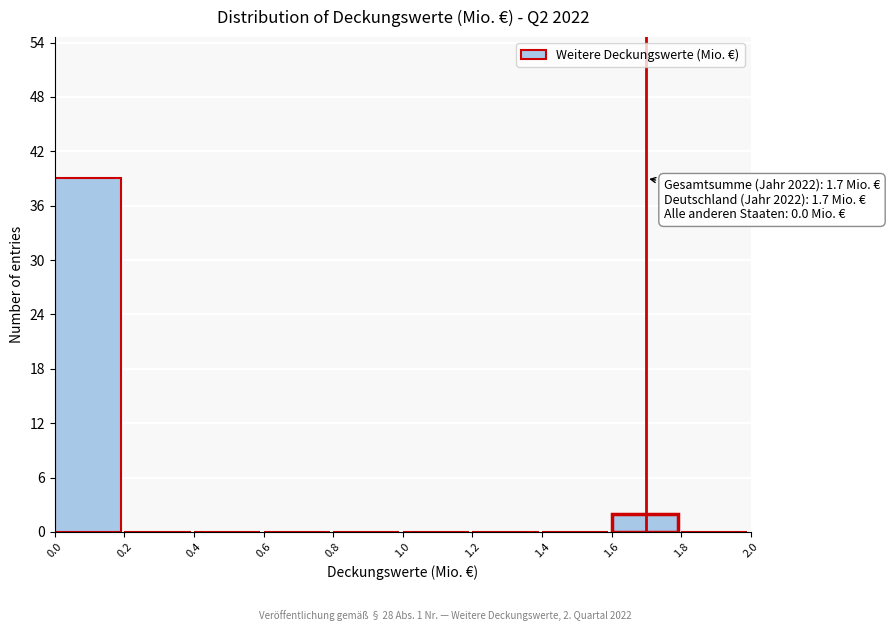

Which range on the x-axis has the tallest bar?

0.0 to 0.2